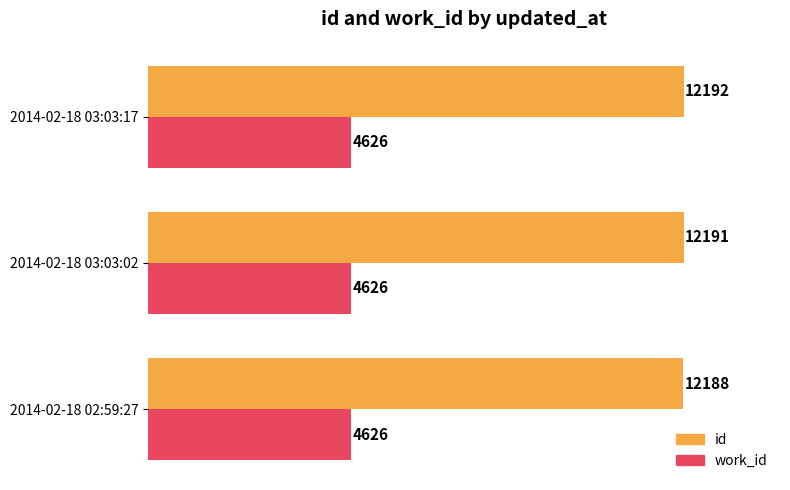

Which series has the largest total across all categories?

id